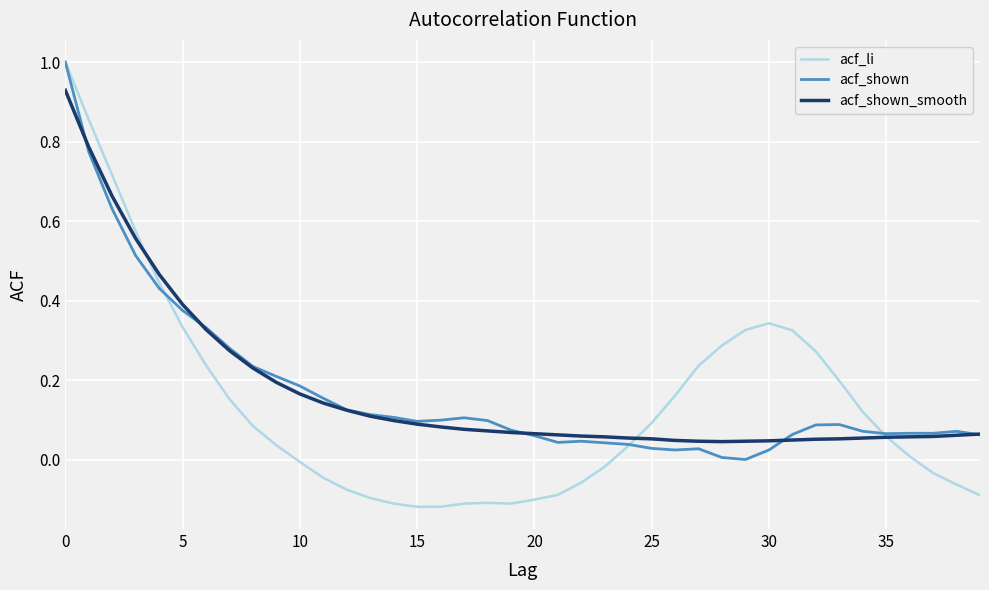

What is the greatest value displayed?

1.0